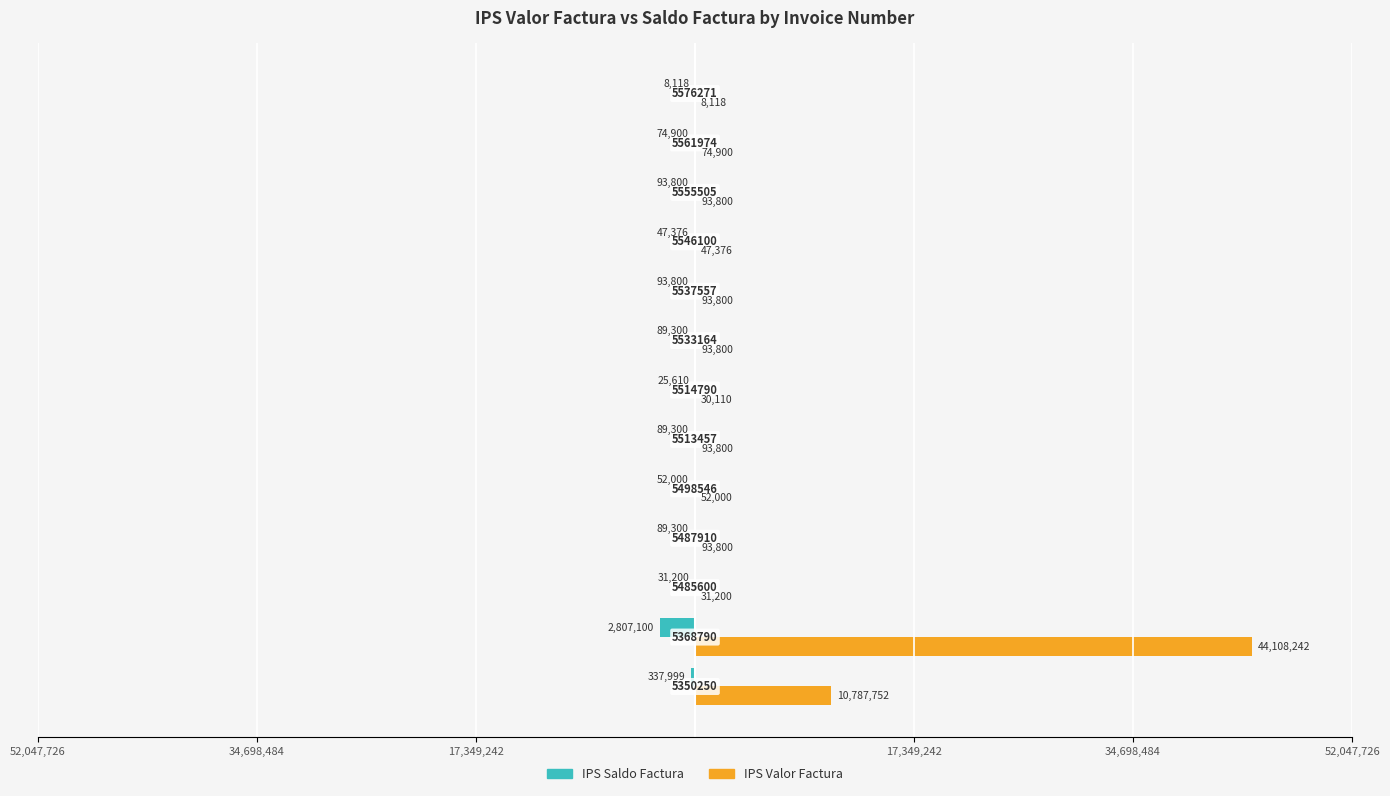

What are all the series names shown in the legend?

IPS Saldo Factura, IPS Valor Factura